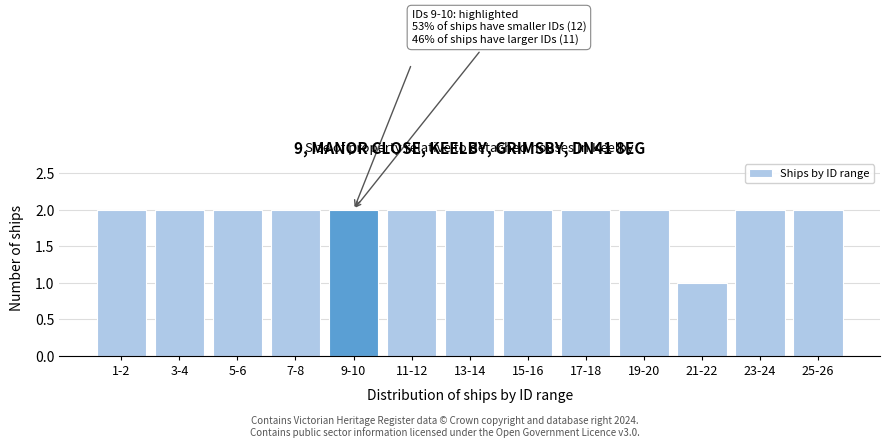

Reading right to left, extract all data points from this chart.

2	2	1	2	2	2	2	2	2	2	2	2	2